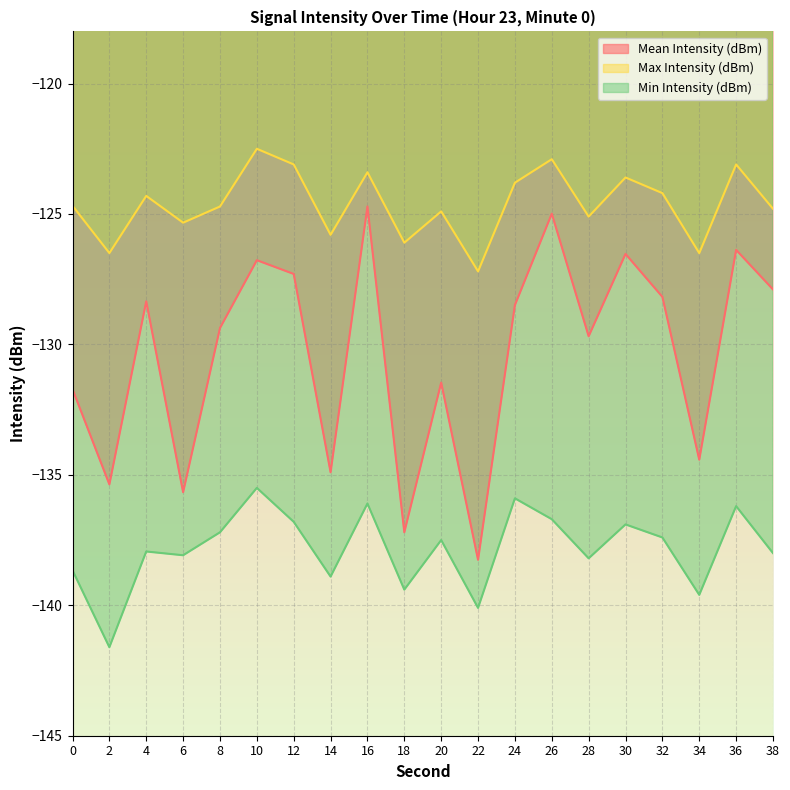

Rank the categories by Min Intensity (dBm) value from highest to lowest.

10, 24, 16, 36, 26, 12, 30, 8, 32, 20, 4, 38, 6, 28, 0, 14, 18, 34, 22, 2